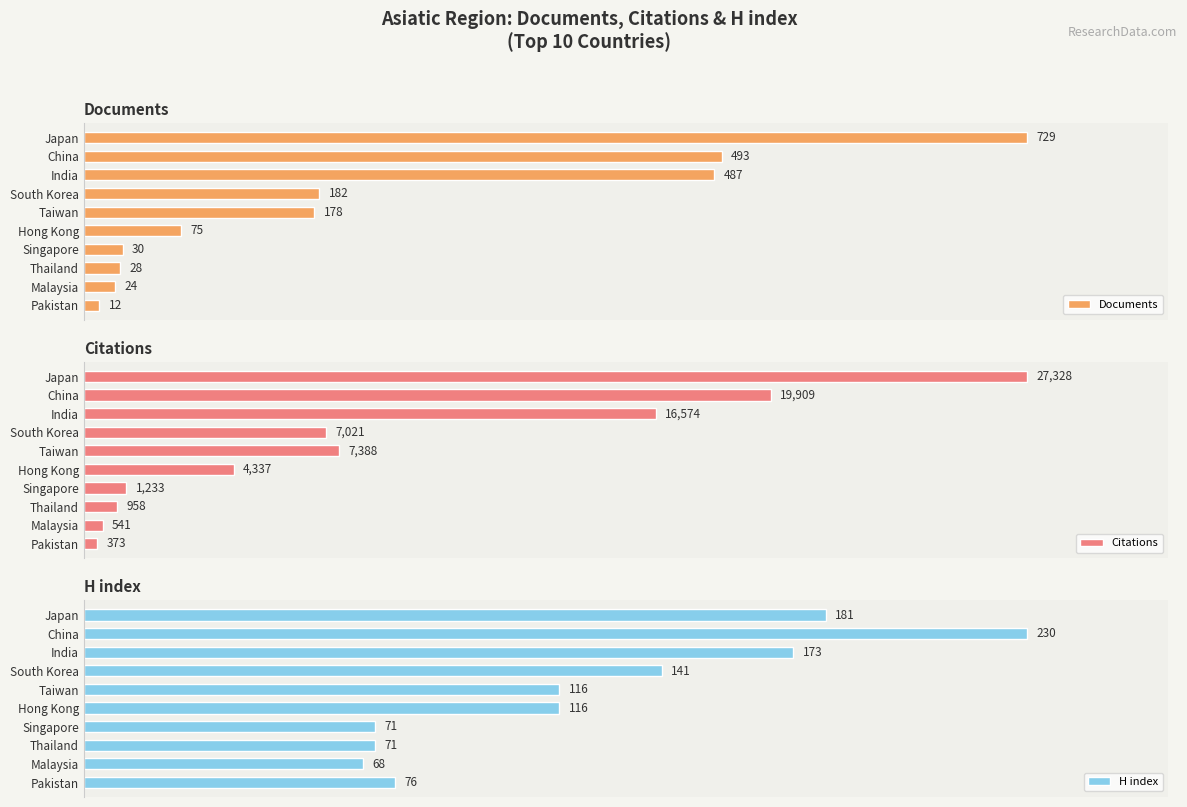

How many distinct data groups are displayed?

3